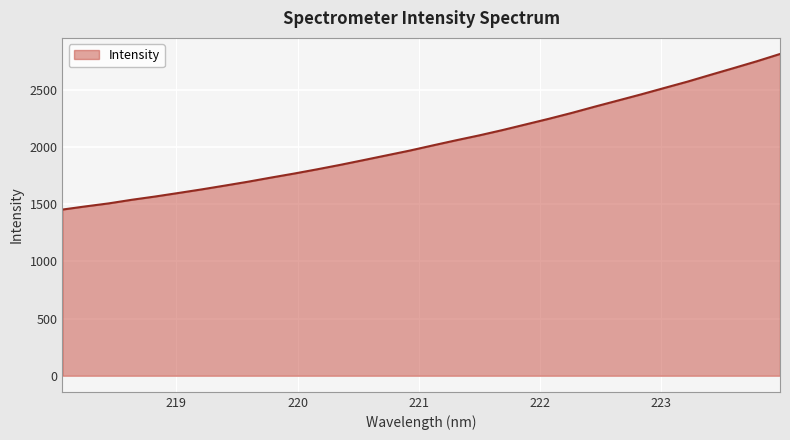

What is the difference between the maximum and minimum values?

1360.4